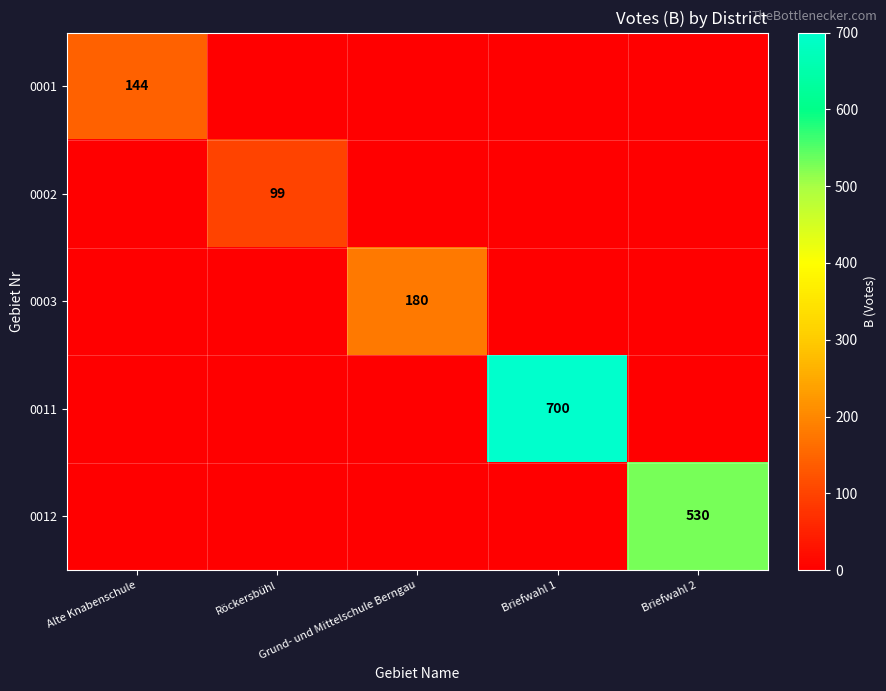

At which label does 0012 reach its peak?

Briefwahl 2